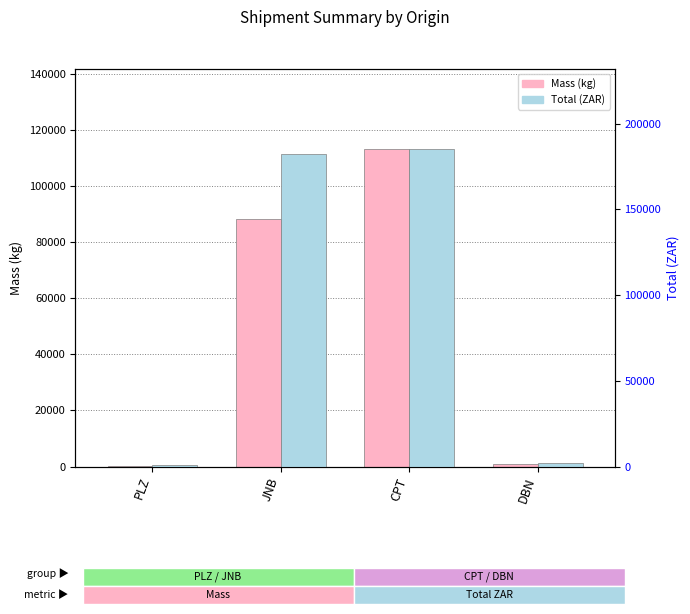

What is the maximum value for Total (ZAR)?

185561.5